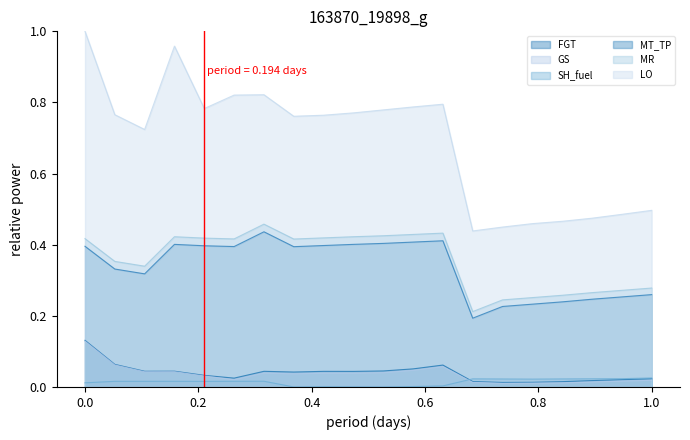

What is the maximum value shown in the chart?

1.0